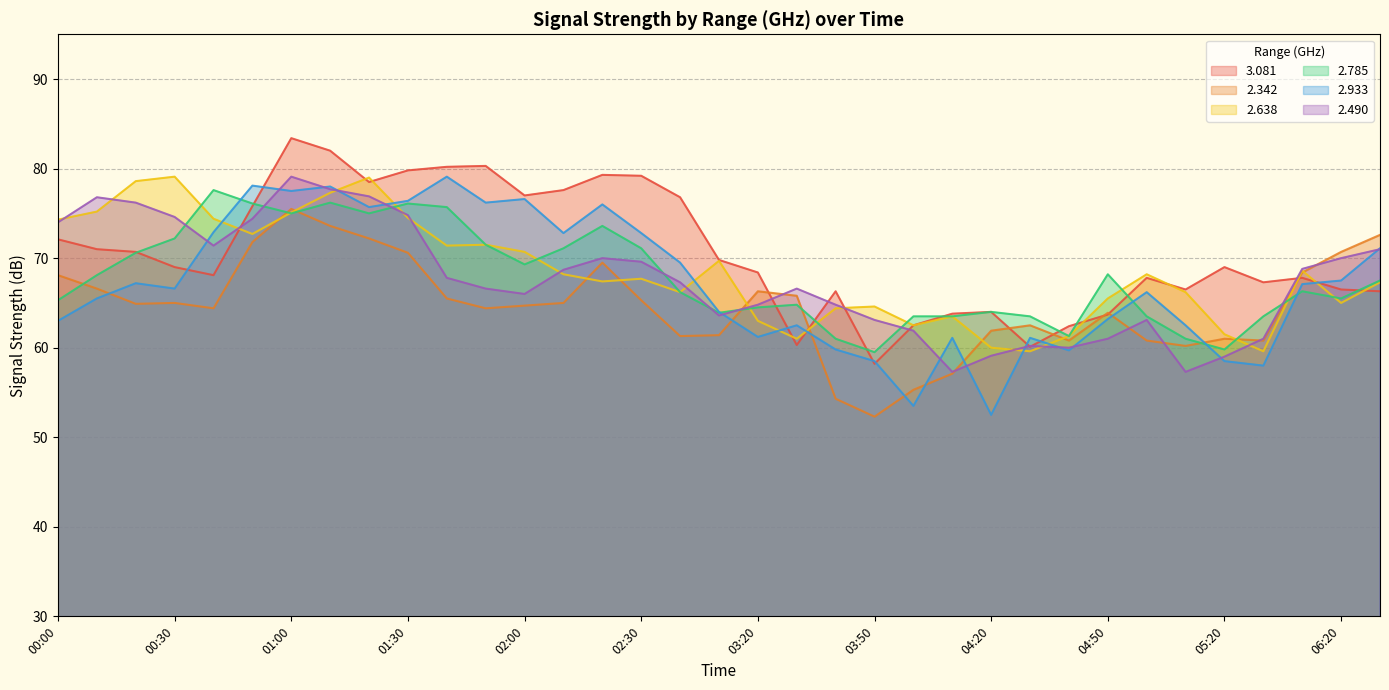

How many values in the   2.342 series exceed 64?

21